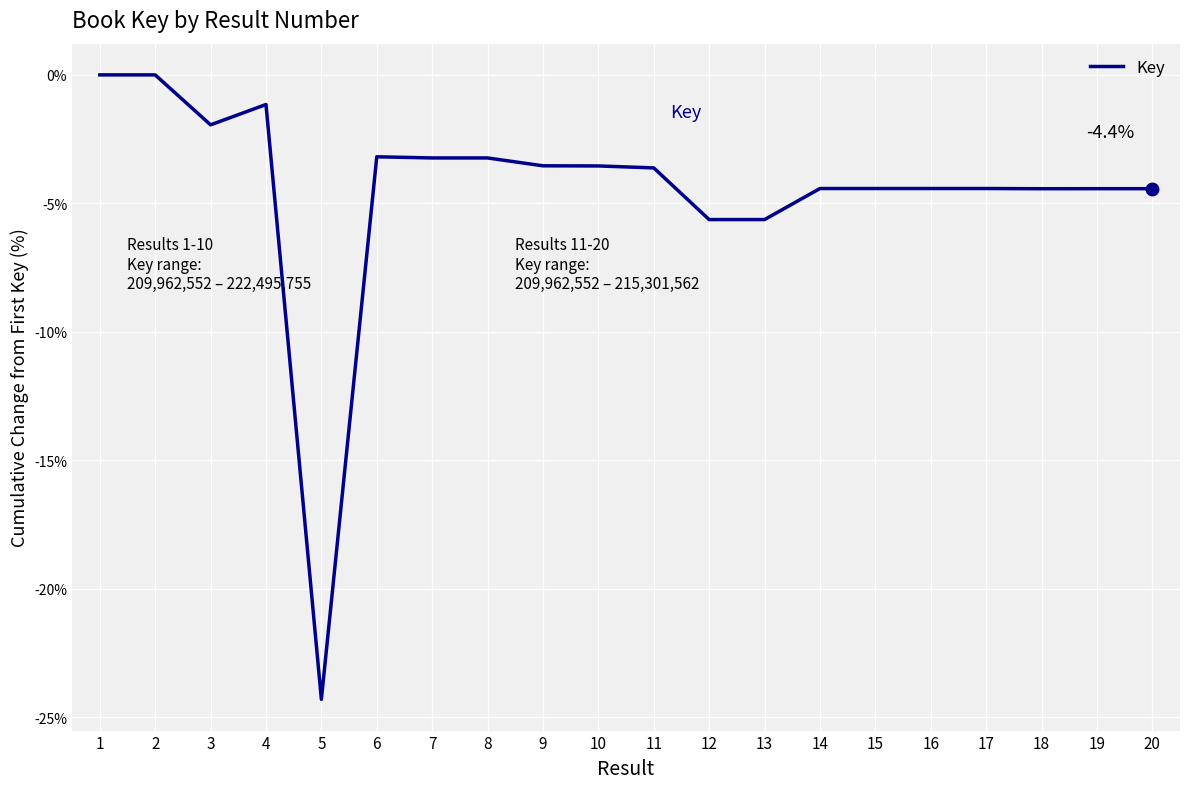

At which category does the data reach its first local valley?

3